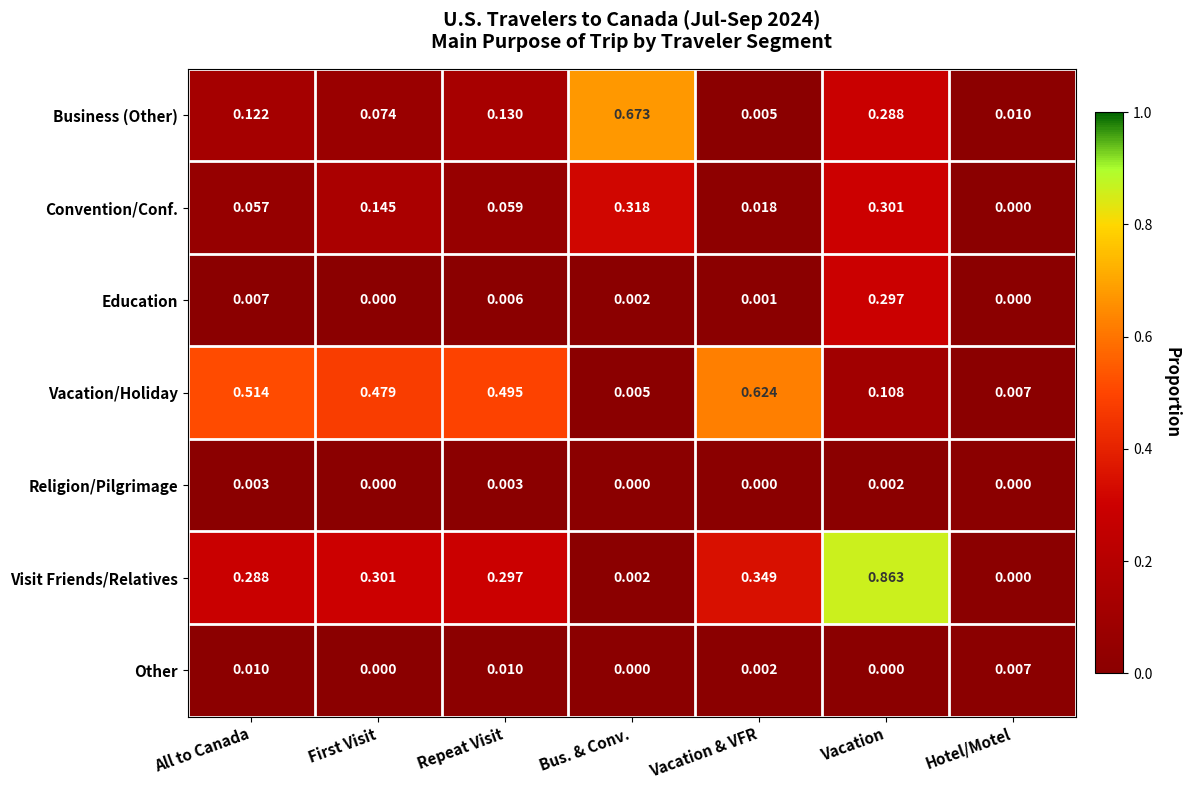

Which category has the highest value across all series?

Vacation